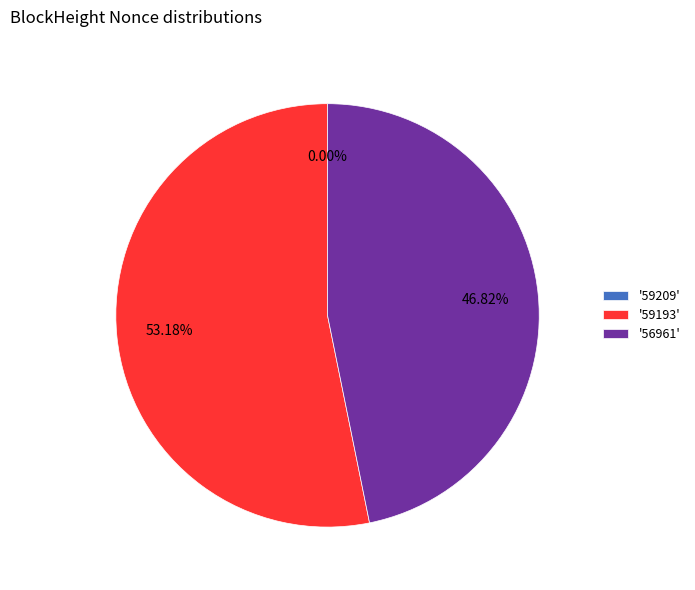

Is there any slice that represents more than half of the pie?

Yes